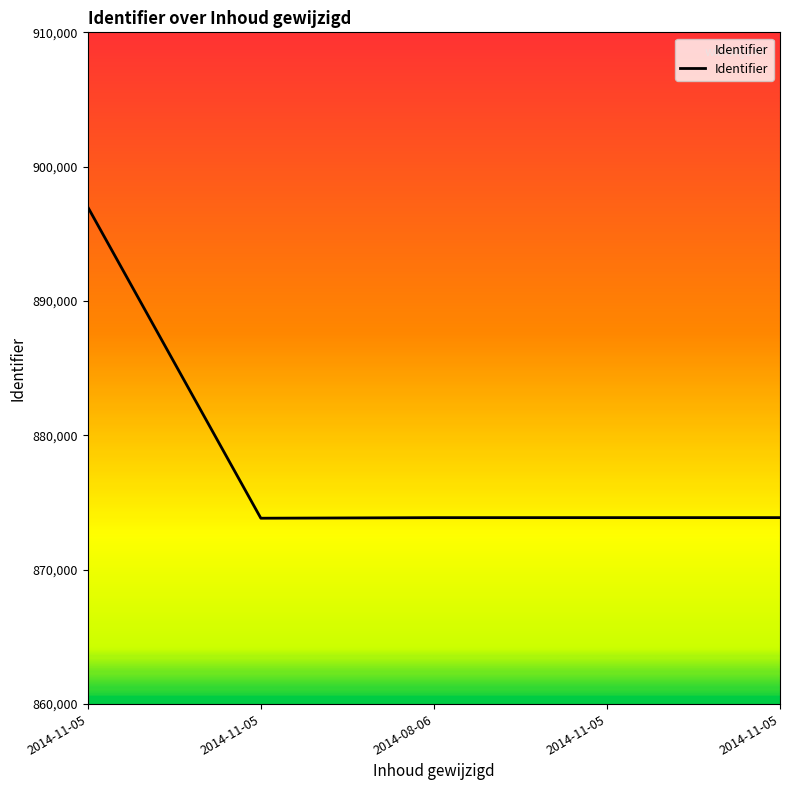

Which has a higher value, 2014-08-06 or 2014-11-05?

2014-08-06